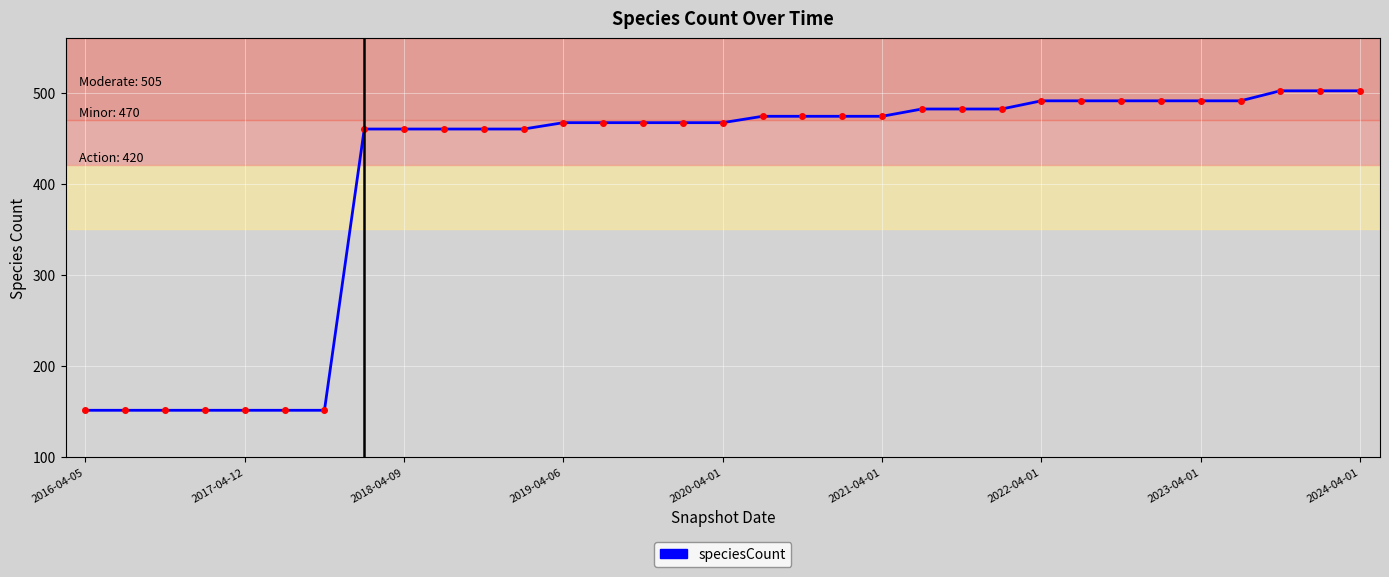

What is the difference between the maximum and minimum values?

351